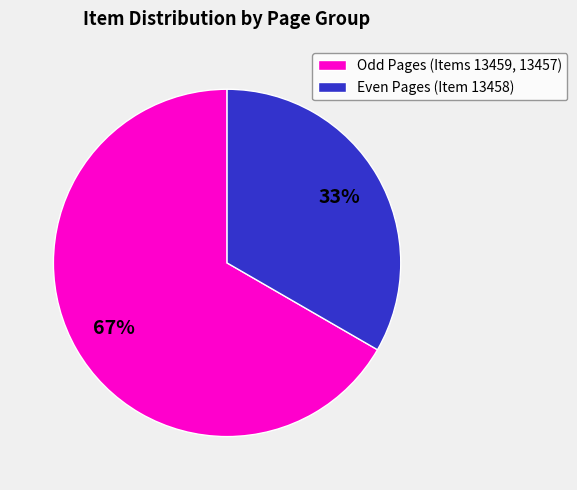

Is it true that Even Pages (Item 13458) is 42% of the pie?

False